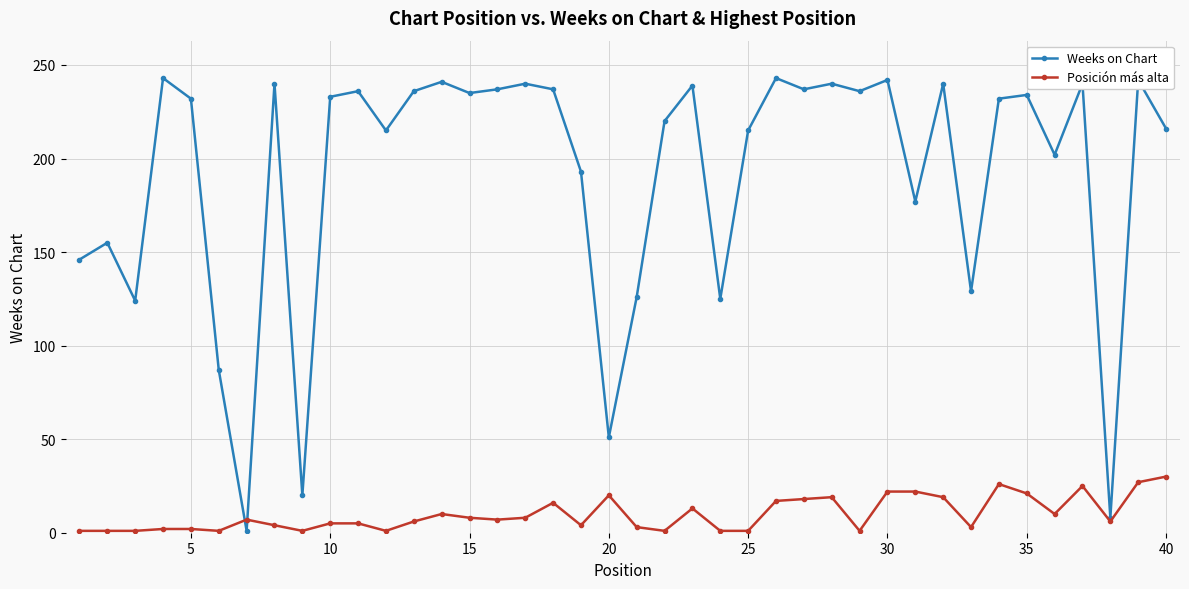

How many series are shown in this chart?

2